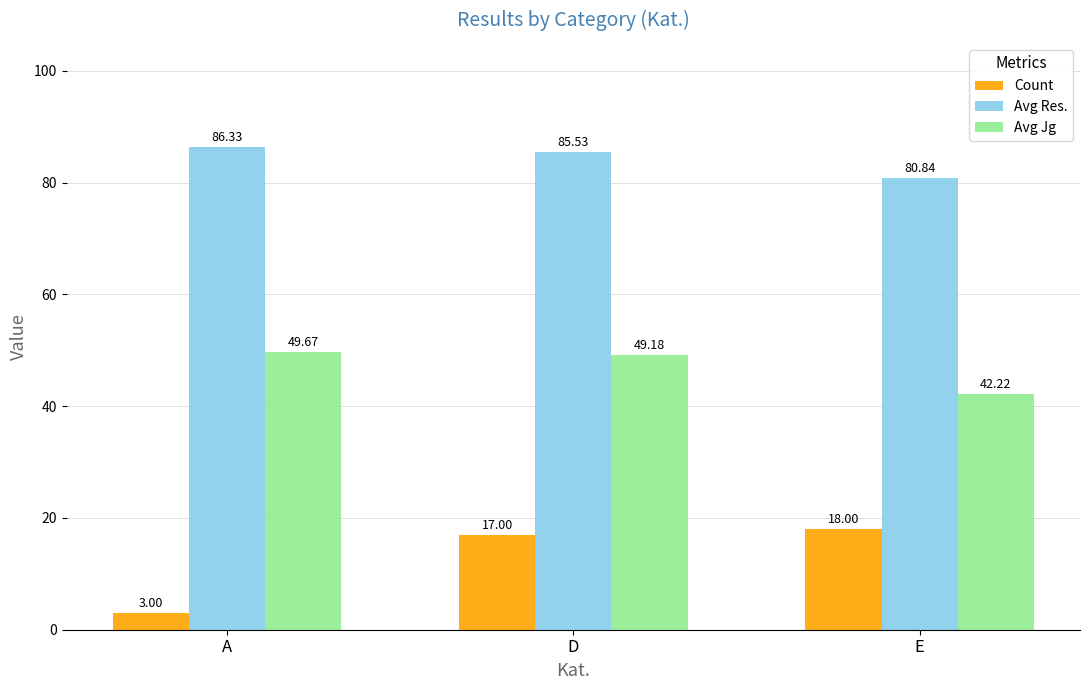

Rank the series by their average value, from lowest to highest.

Count, Avg Jg, Avg Res.